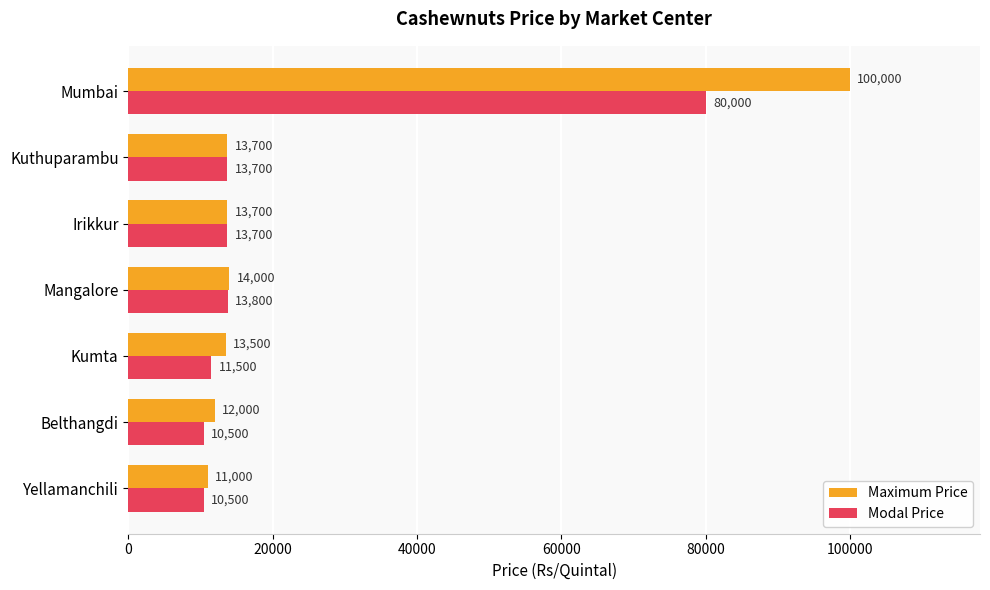

What is the sum of all Modal Price values?

153700